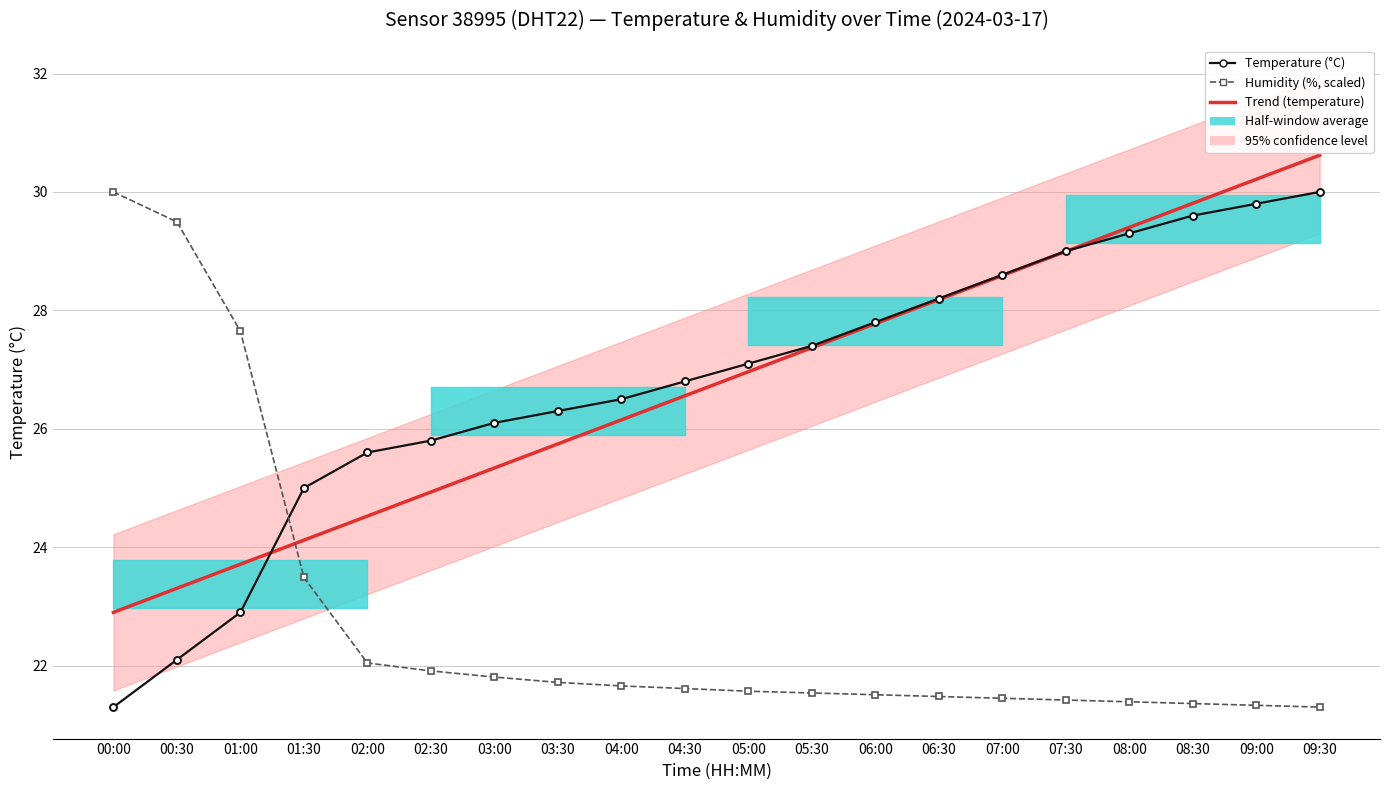

At how many categories does at least one series exceed 24?

20